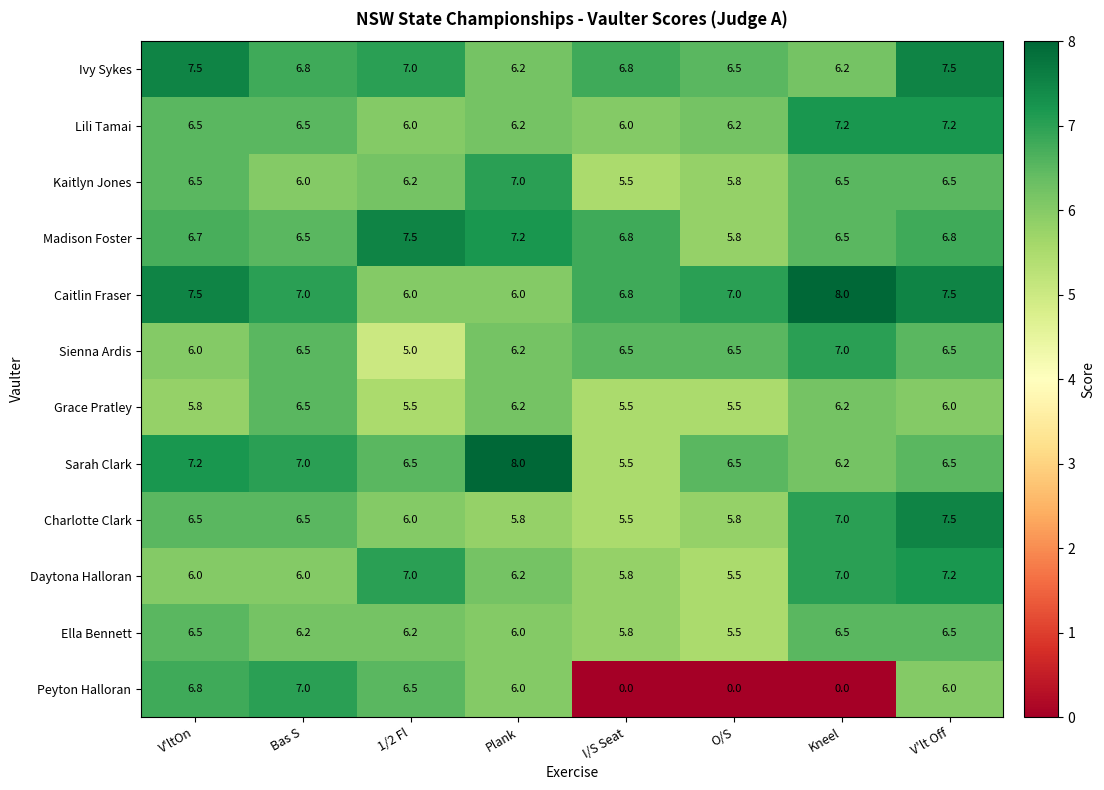

How many data points in Peyton Halloran are less than 6?

3